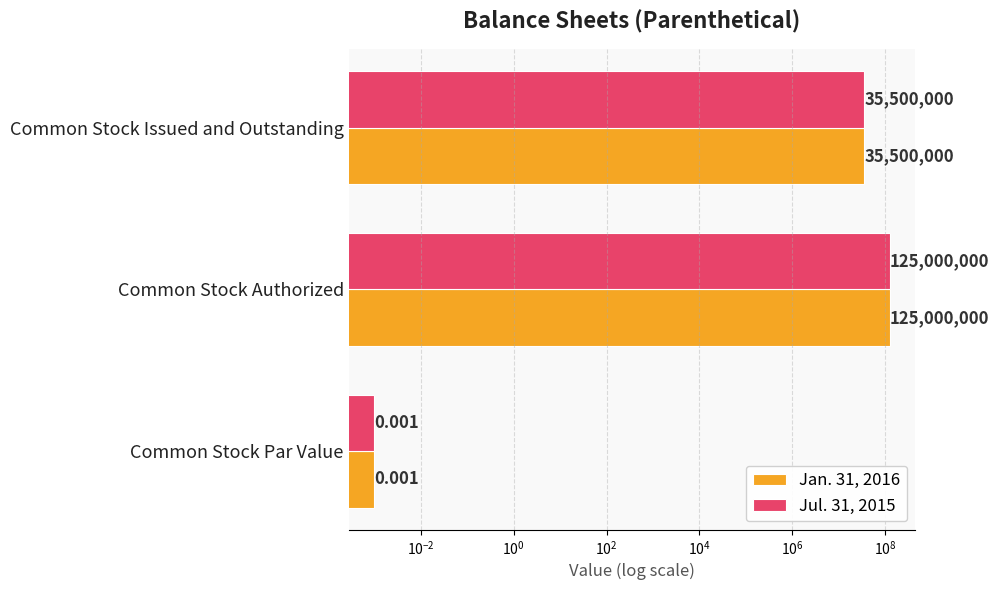

At how many categories does at least one series exceed 29412354?

2